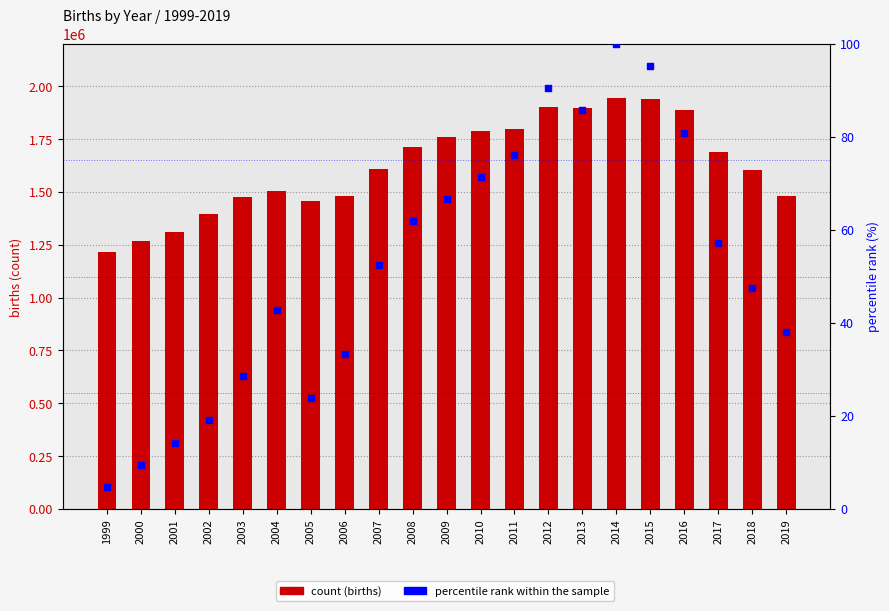

Which series contains the highest Y value?

births